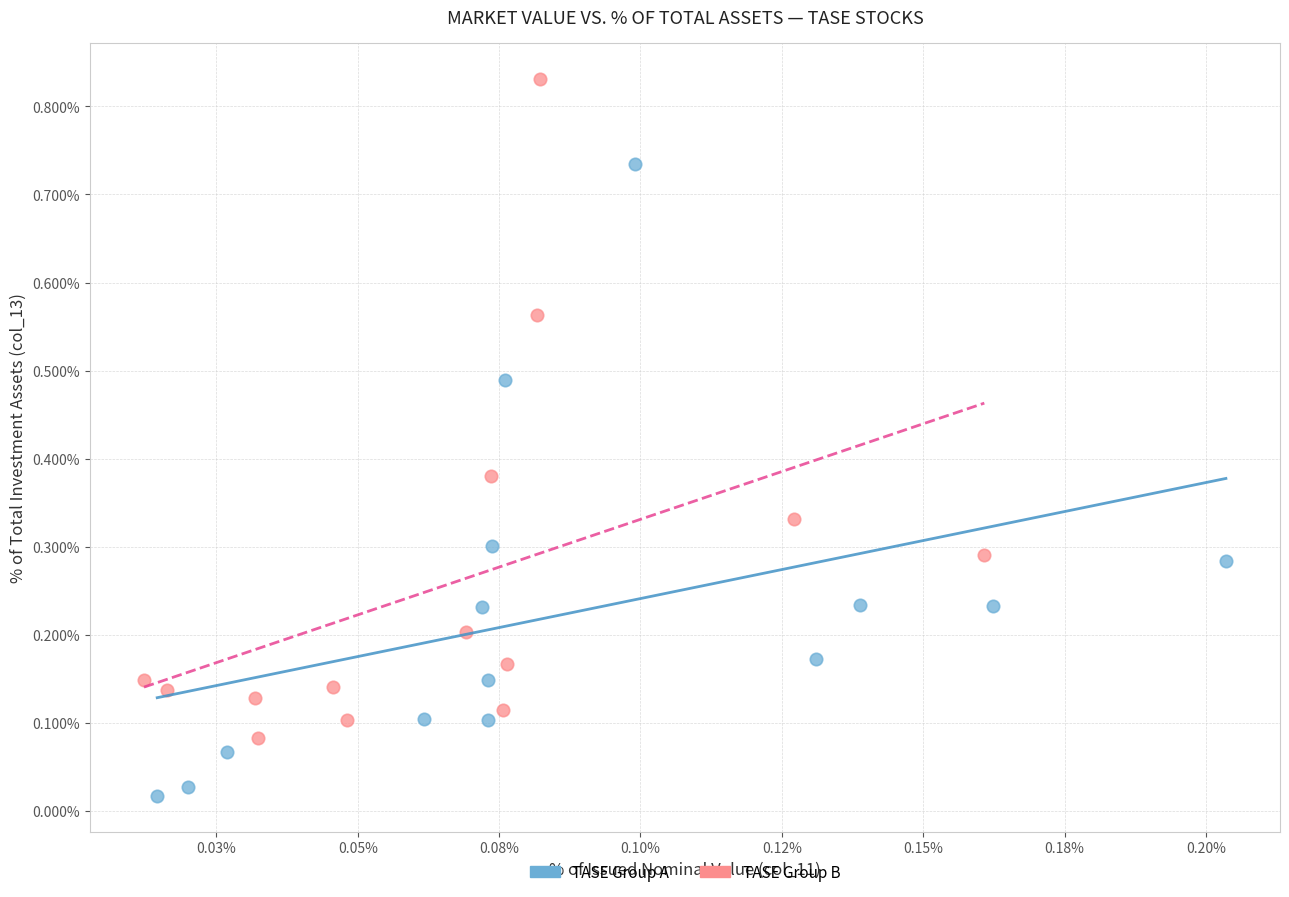

Which series contains the lowest Y value?

TASE Group A